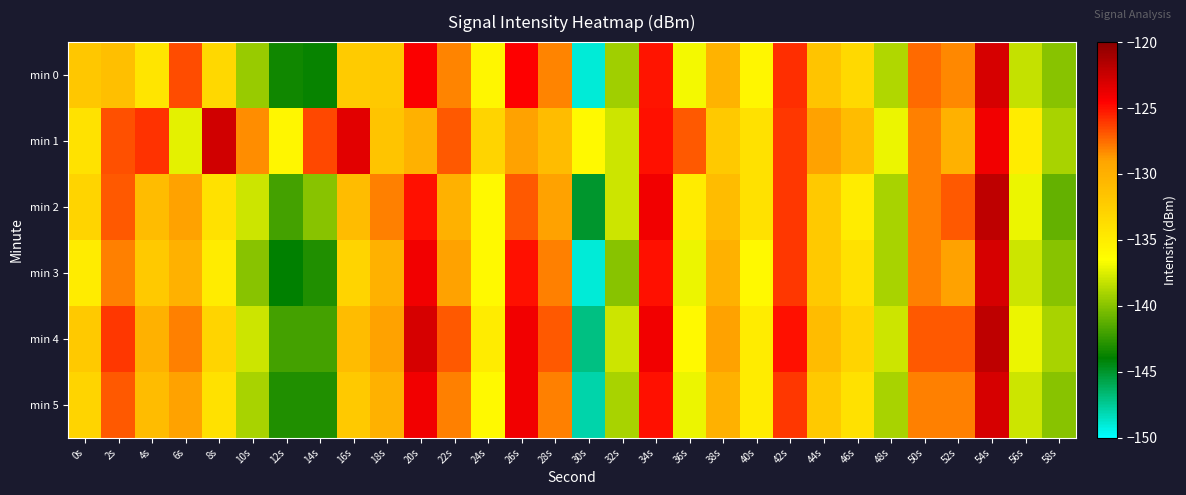

Reading left to right, what are all the values shown in this chart?

min 0: 0s=-131.9	2s=-131.2	4s=-134.4	6s=-126.6	8s=-133.3	10s=-139.5	12s=-143.5	14s=-143.8	16s=-132.2	18s=-132.0	20s=-124.4	22s=-128.1	24s=-135.7	26s=-124.5	28s=-128.2	30s=-149.0	32s=-139.3	34s=-125.1	36s=-136.8	38s=-130.2	40s=-135.8	42s=-125.8	44s=-131.6	46s=-133.4	48s=-138.8	50s=-127.4	52s=-128.2	54s=-123.0	56s=-138.3	58s=-140.0
min 1: 0s=-134.1	2s=-126.8	4s=-125.9	6s=-137.3	8s=-122.8	10s=-128.4	12s=-135.7	14s=-126.5	16s=-123.5	18s=-131.6	20s=-130.0	22s=-127.0	24s=-133.0	26s=-129.0	28s=-131.0	30s=-136.0	32s=-138.0	34s=-125.0	36s=-127.0	38s=-132.0	40s=-134.0	42s=-126.0	44s=-129.0	46s=-131.0	48s=-137.0	50s=-128.0	52s=-130.0	54s=-124.0	56s=-135.0	58s=-139.0
min 2: 0s=-133.0	2s=-127.0	4s=-131.0	6s=-129.0	8s=-134.0	10s=-138.0	12s=-142.0	14s=-140.0	16s=-131.0	18s=-128.0	20s=-125.0	22s=-130.0	24s=-136.0	26s=-127.0	28s=-129.0	30s=-145.0	32s=-138.0	34s=-124.0	36s=-135.0	38s=-131.0	40s=-134.0	42s=-126.0	44s=-132.0	46s=-135.0	48s=-139.0	50s=-128.0	52s=-127.0	54s=-122.0	56s=-137.0	58s=-141.0
min 3: 0s=-135.0	2s=-128.0	4s=-132.0	6s=-130.0	8s=-135.0	10s=-140.0	12s=-144.0	14s=-143.0	16s=-133.0	18s=-130.0	20s=-124.0	22s=-129.0	24s=-136.0	26s=-125.0	28s=-128.0	30s=-149.0	32s=-140.0	34s=-125.0	36s=-137.0	38s=-130.0	40s=-136.0	42s=-126.0	44s=-132.0	46s=-134.0	48s=-139.0	50s=-128.0	52s=-129.0	54s=-123.0	56s=-138.0	58s=-140.0
min 4: 0s=-132.0	2s=-126.0	4s=-130.0	6s=-128.0	8s=-133.0	10s=-138.0	12s=-142.0	14s=-142.0	16s=-131.0	18s=-129.0	20s=-123.0	22s=-127.0	24s=-135.0	26s=-124.0	28s=-127.0	30s=-147.0	32s=-138.0	34s=-124.0	36s=-136.0	38s=-129.0	40s=-135.0	42s=-125.0	44s=-131.0	46s=-133.0	48s=-138.0	50s=-127.0	52s=-127.0	54s=-122.0	56s=-137.0	58s=-139.0
min 5: 0s=-133.0	2s=-127.0	4s=-131.0	6s=-129.0	8s=-134.0	10s=-139.0	12s=-143.0	14s=-143.0	16s=-132.0	18s=-130.0	20s=-124.0	22s=-128.0	24s=-136.0	26s=-124.0	28s=-128.0	30s=-148.0	32s=-139.0	34s=-125.0	36s=-137.0	38s=-130.0	40s=-135.0	42s=-126.0	44s=-132.0	46s=-134.0	48s=-139.0	50s=-128.0	52s=-128.0	54s=-123.0	56s=-138.0	58s=-140.0